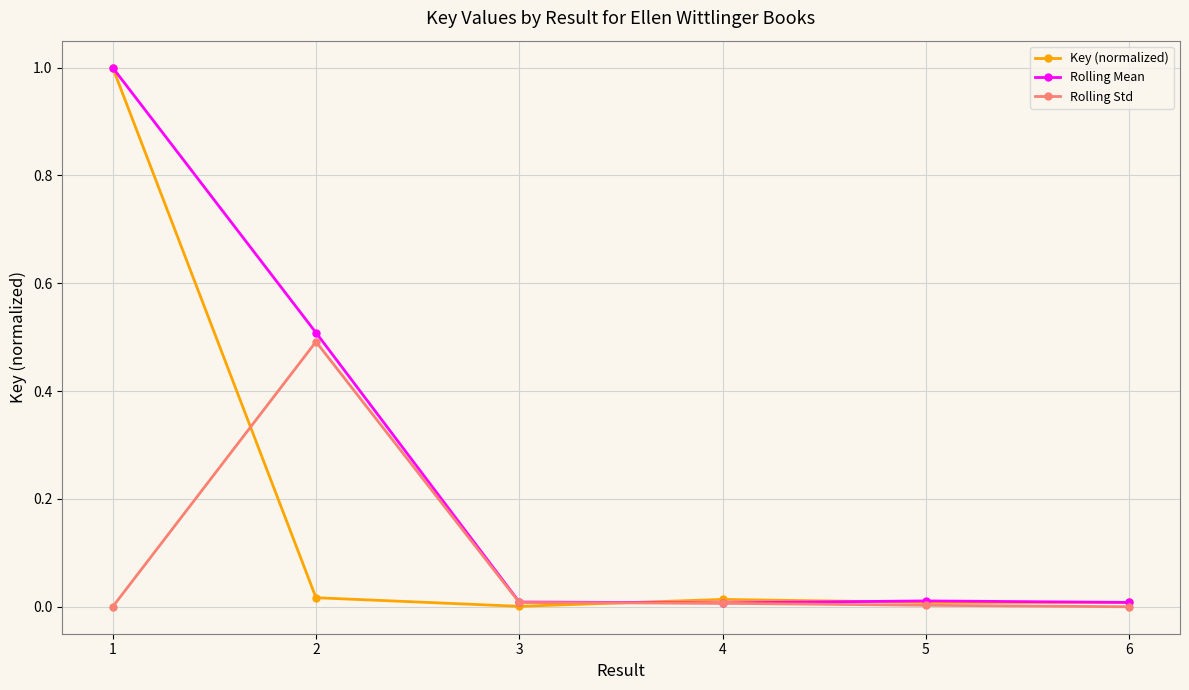

What is the sum of all Rolling Mean values?

1.5